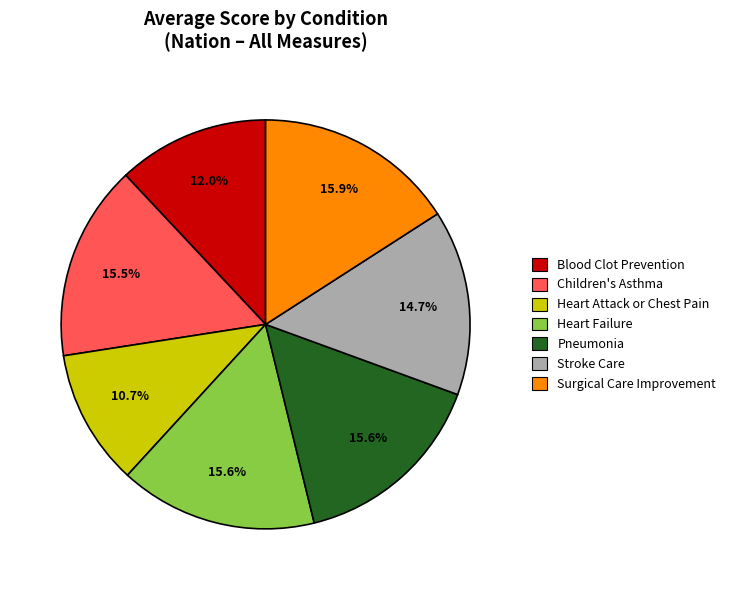

To the nearest percent, what is the difference between the largest and smallest slice percentages?

5%